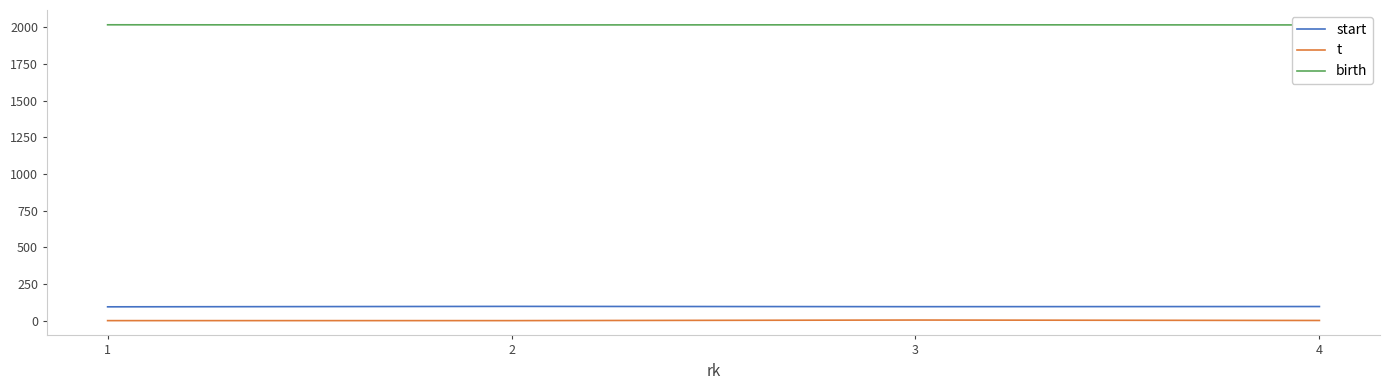

True or false: birth and t cross at least once.

False